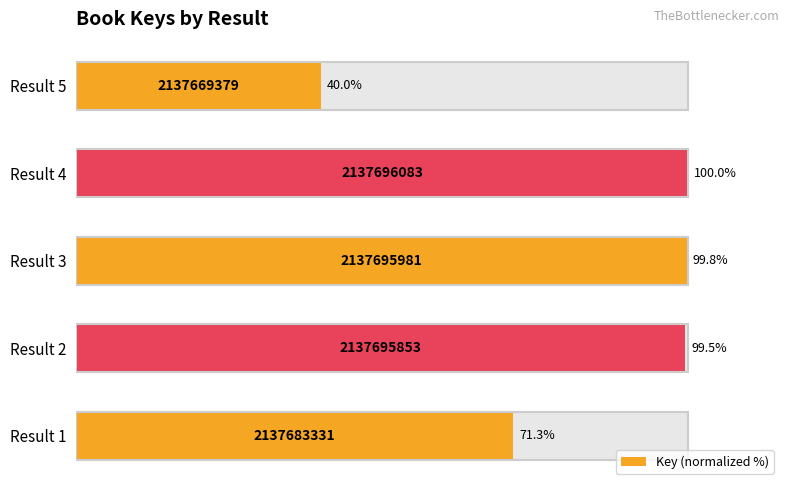

Is it true that the value at 80 is 14.5?

False